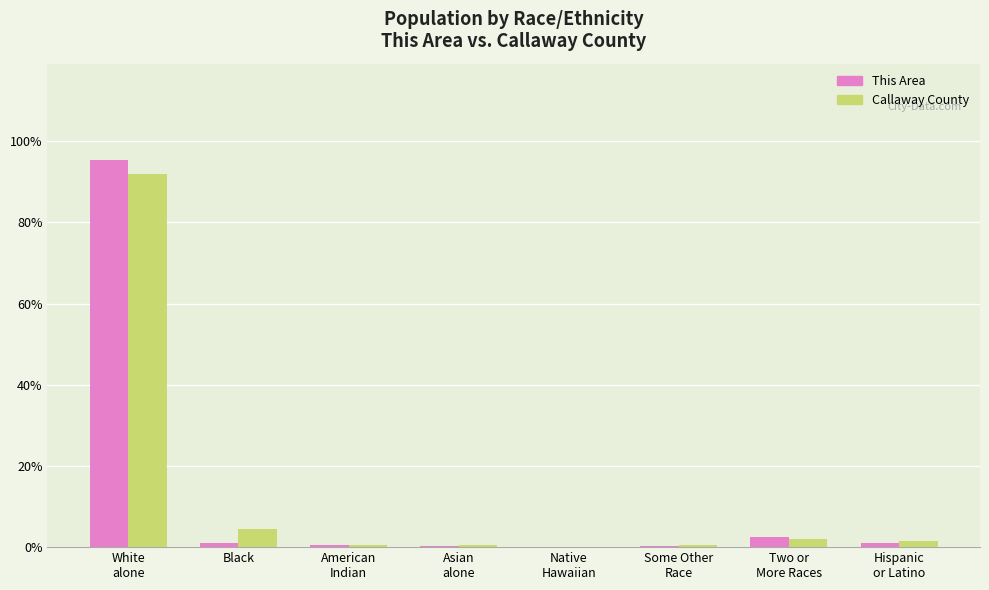

What is the maximum value for Callaway County?

92.0